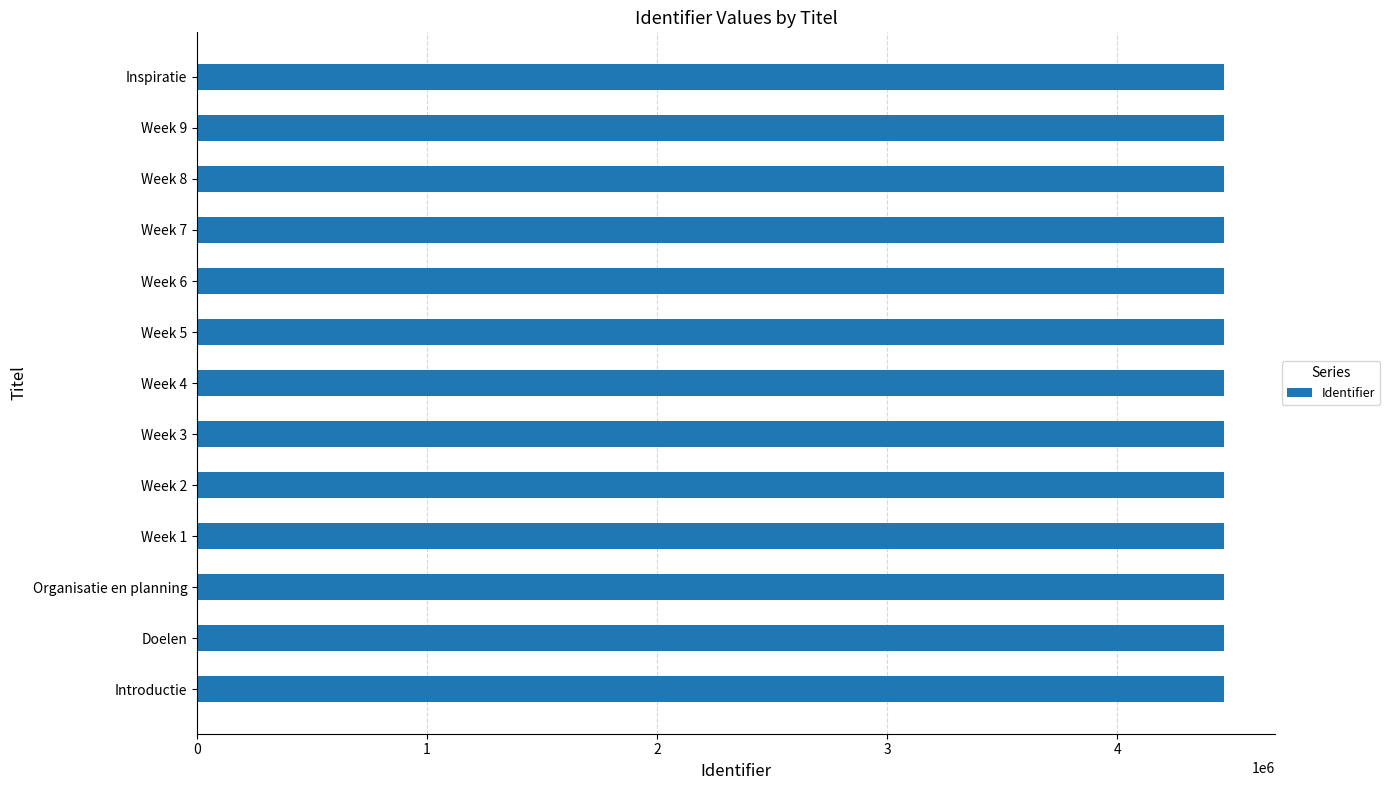

What is the sum of all values?

58017935